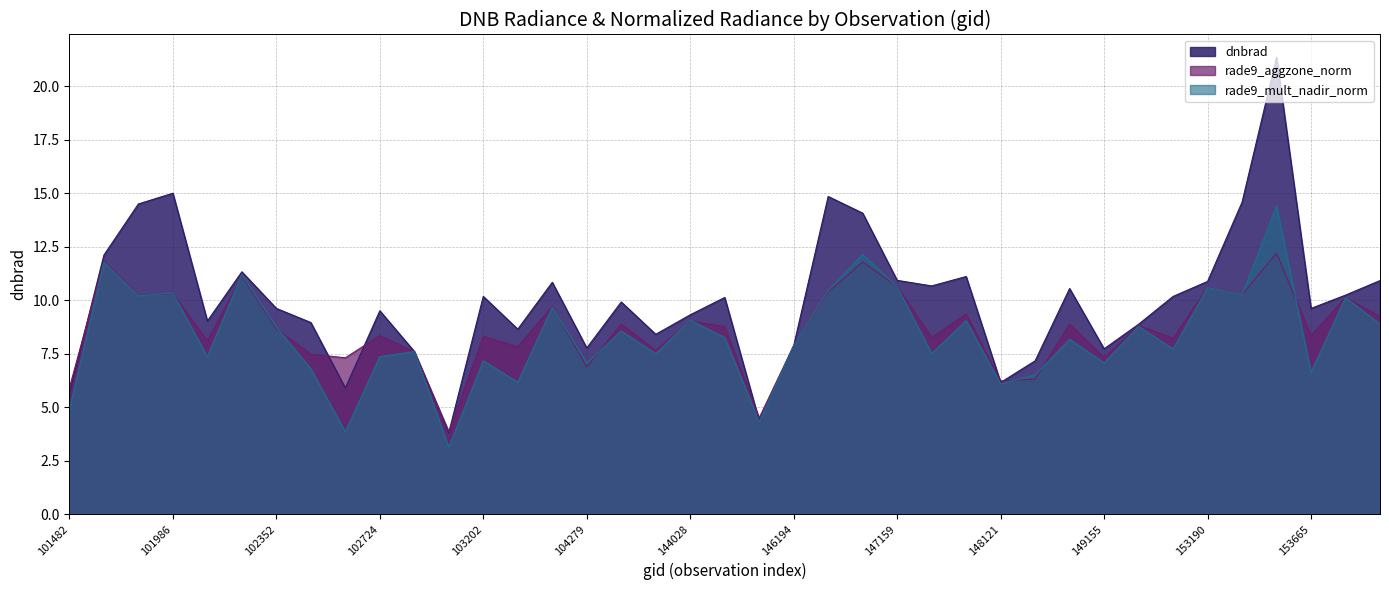

What are all the series names shown in the legend?

dnbrad, rade9_aggzone_norm, rade9_mult_nadir_norm